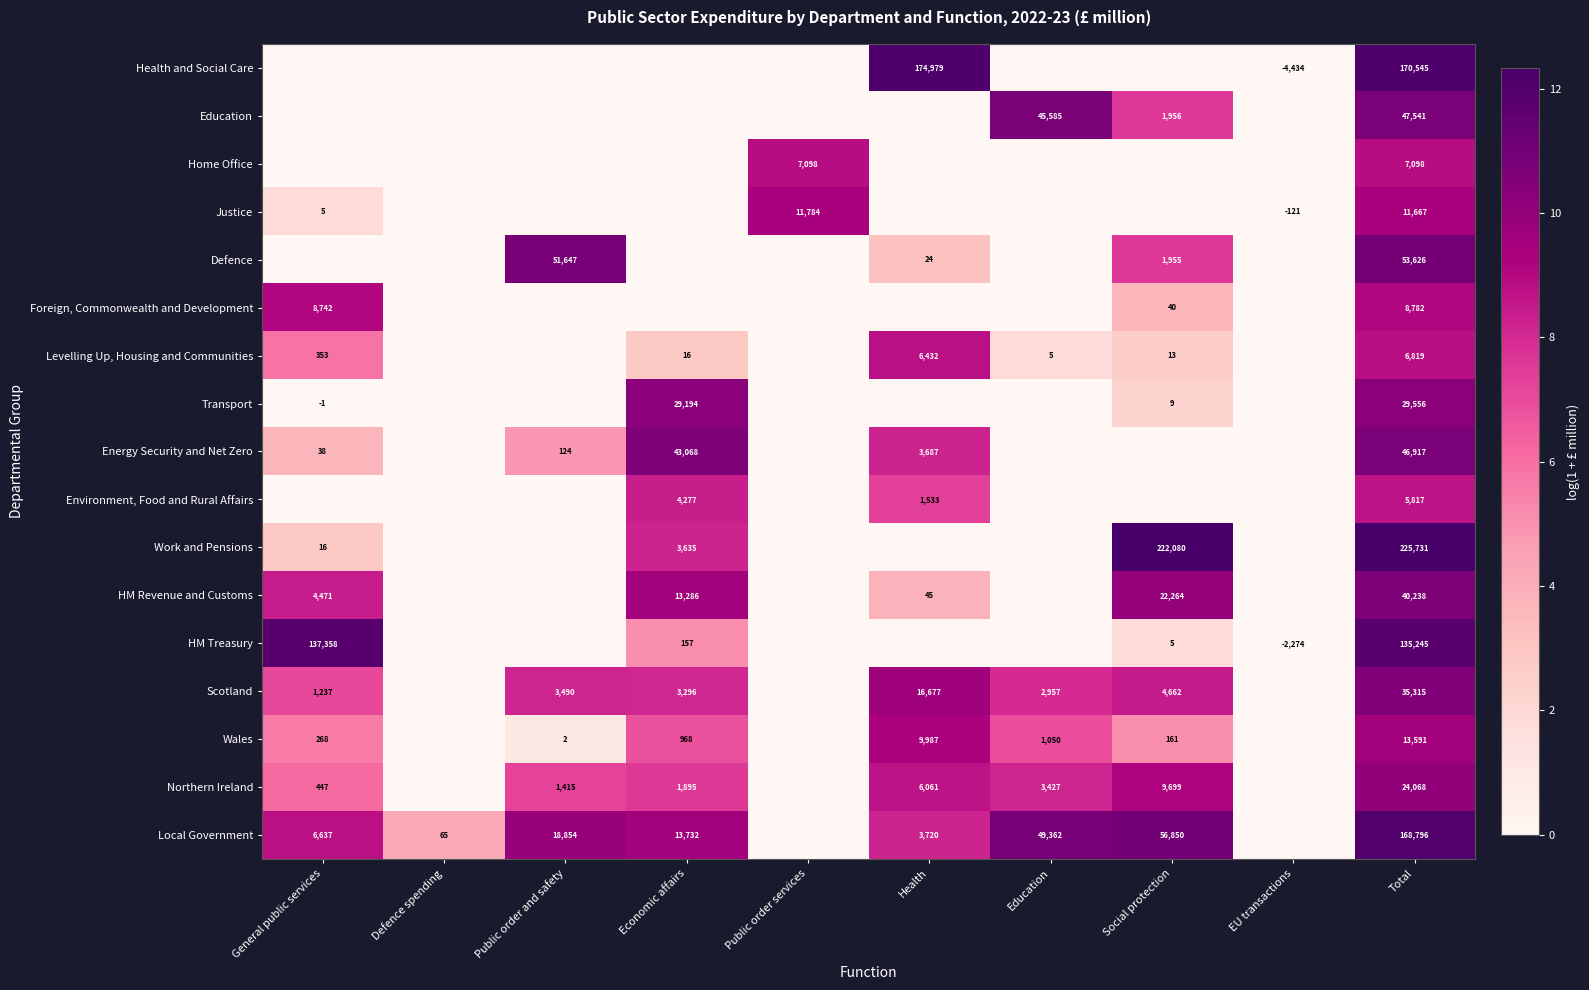

Between Health and Social protection, which is larger?

Health